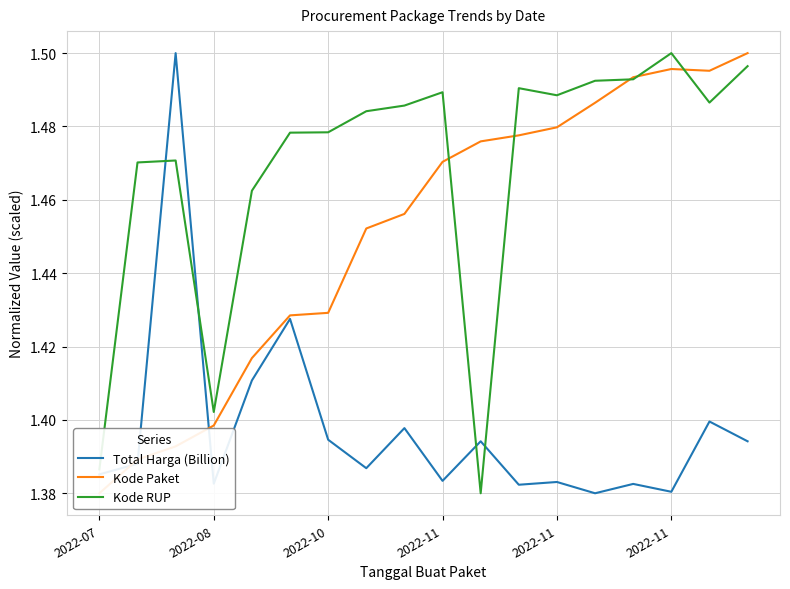

The Total Harga (Billion) series shows 2.3 at 10. True or false?

False